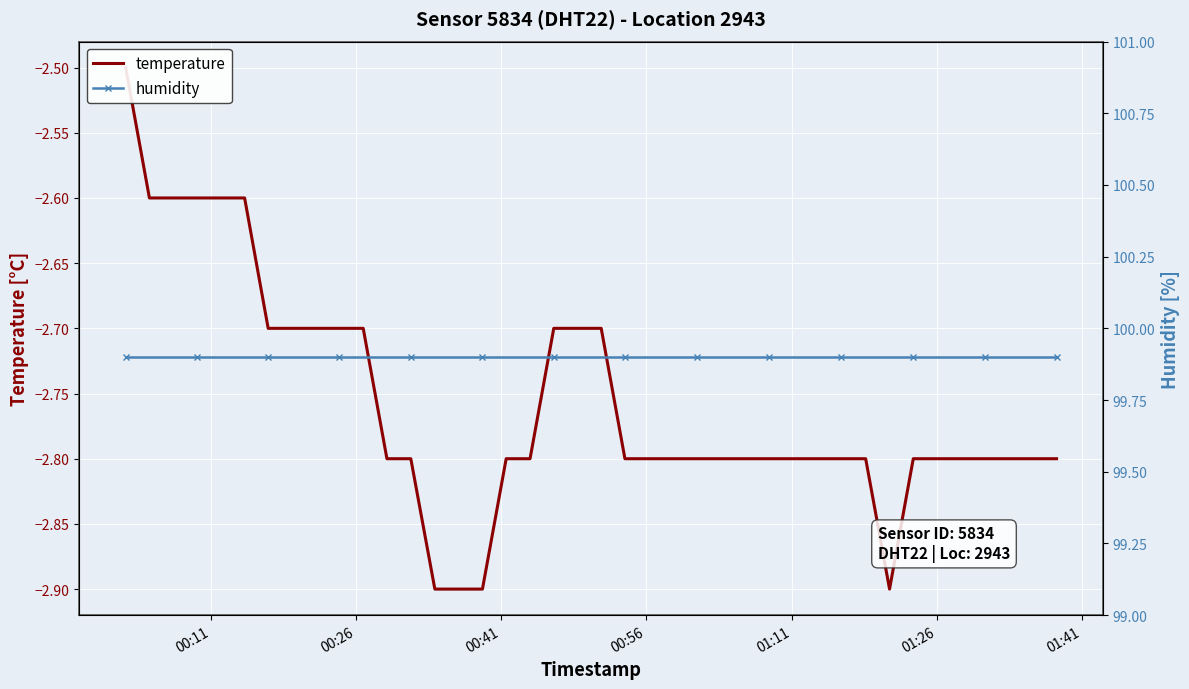

What is the difference between the maximum and minimum values in the temperature series?

0.4